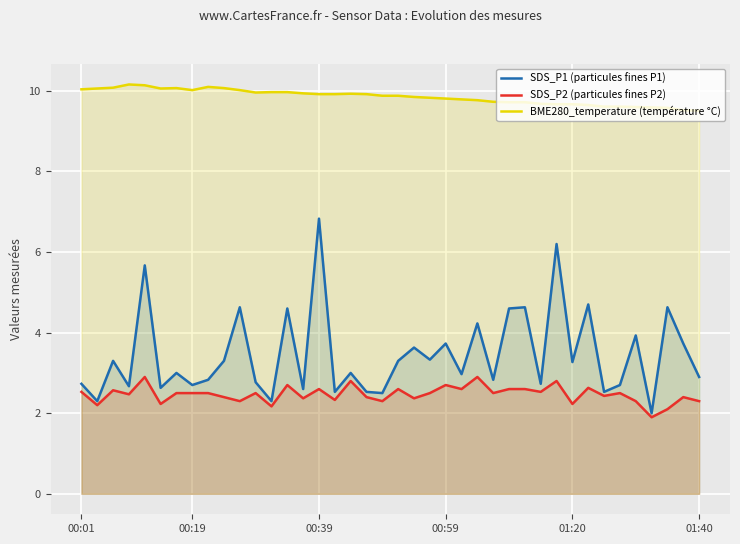

At which label does SDS_P2 (particules fines P2) first exceed 2?

00:01